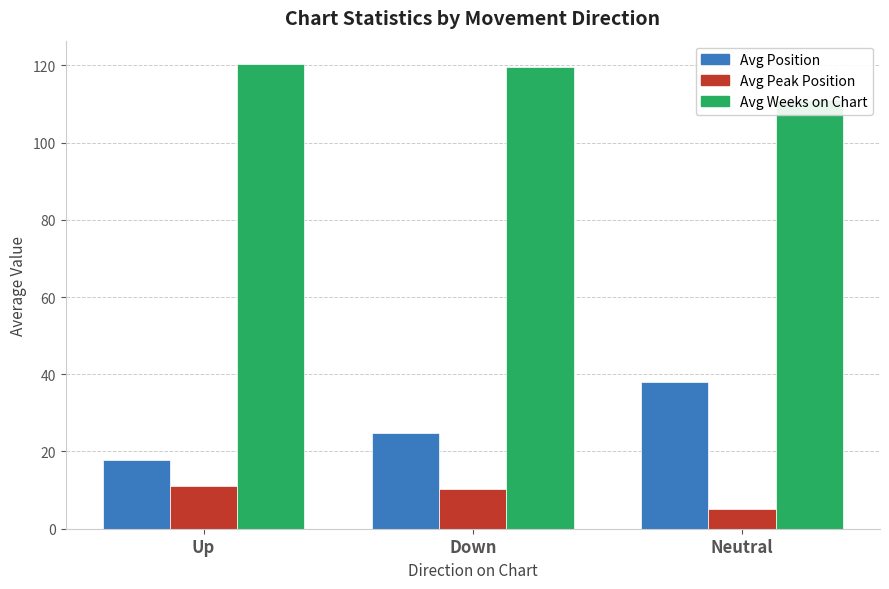

Rank the series by their average value, from highest to lowest.

Avg Weeks on Chart, Avg Position, Avg Peak Position